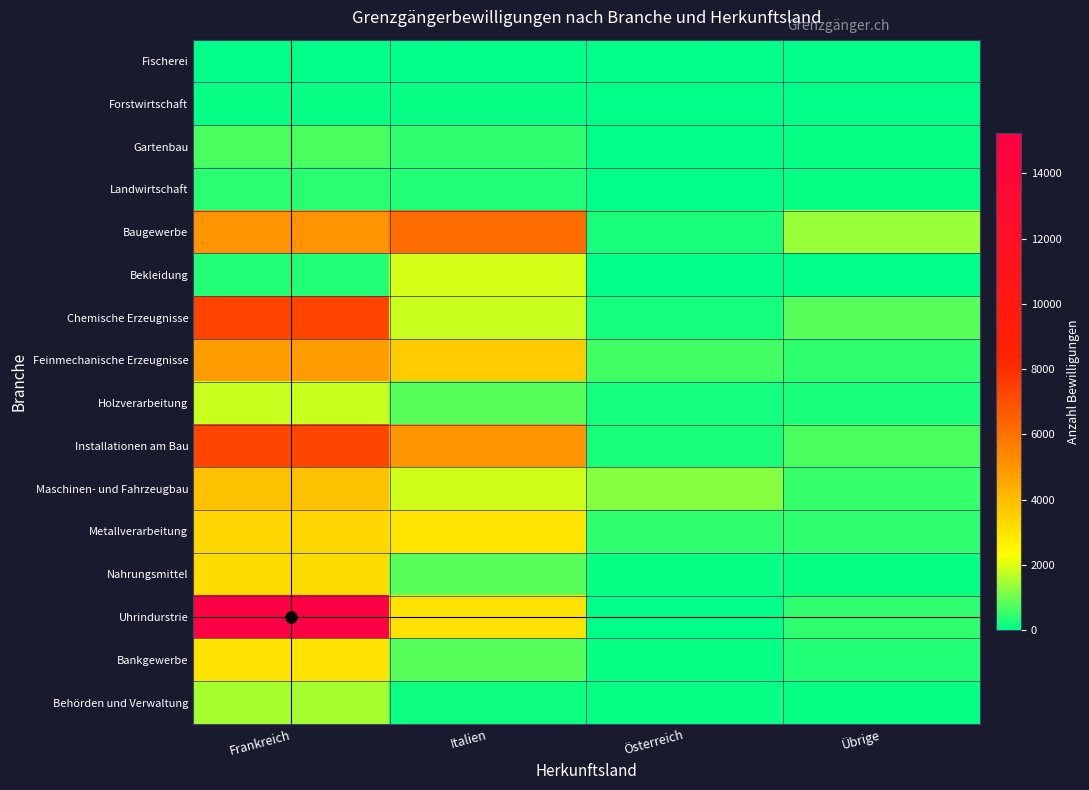

What is the difference between the highest and lowest values at Italien?

6147